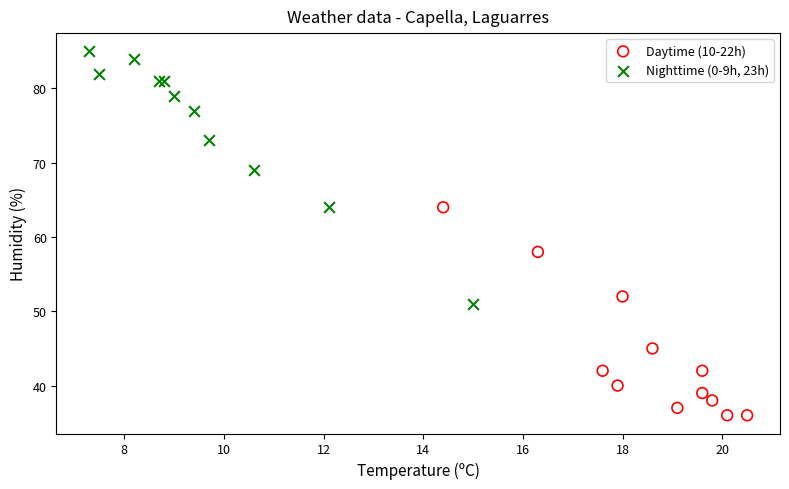

Which series has the widest spread of Y values?

Nighttime (0-9h, 23h)